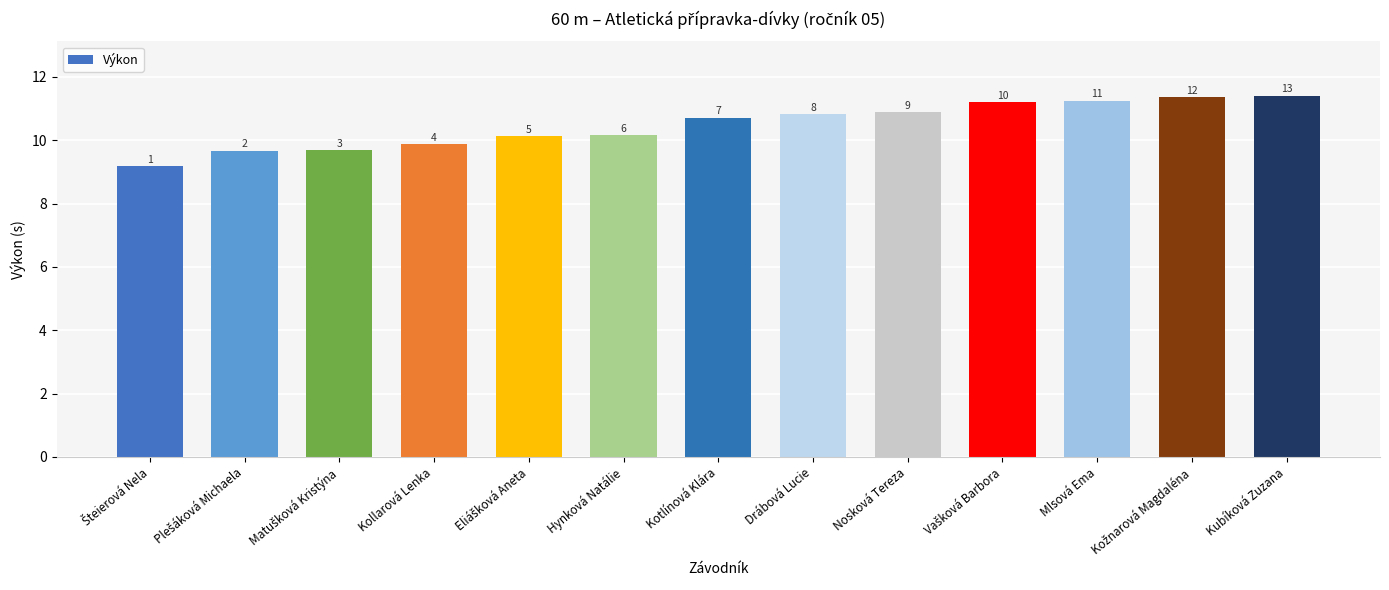

What is the label of the 1st bar from the right?

Kubíková Zuzana